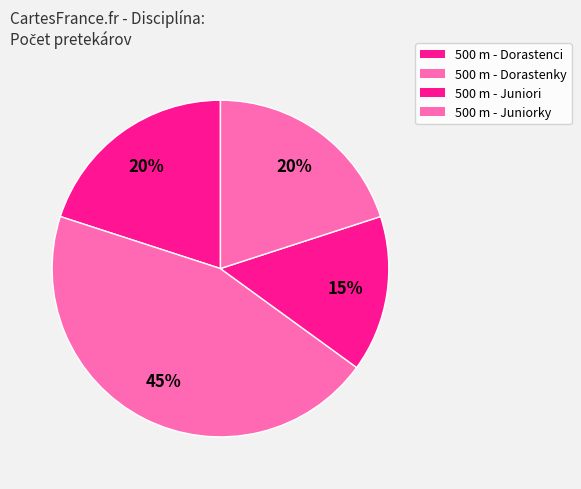

Does any single category account for the majority?

No